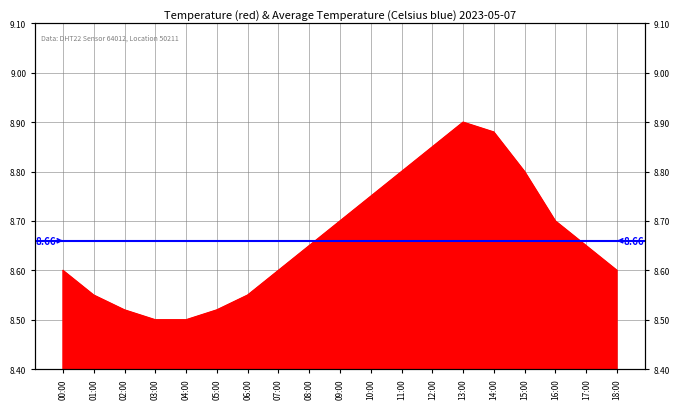

What is the difference between the maximum and minimum values?

0.4